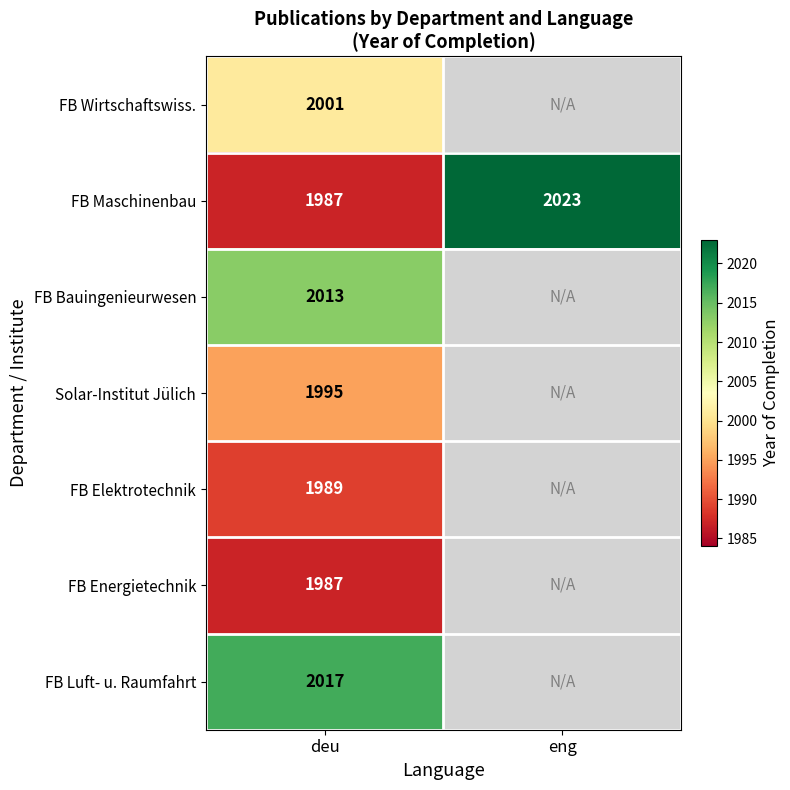

What is the greatest value displayed?

2023.0